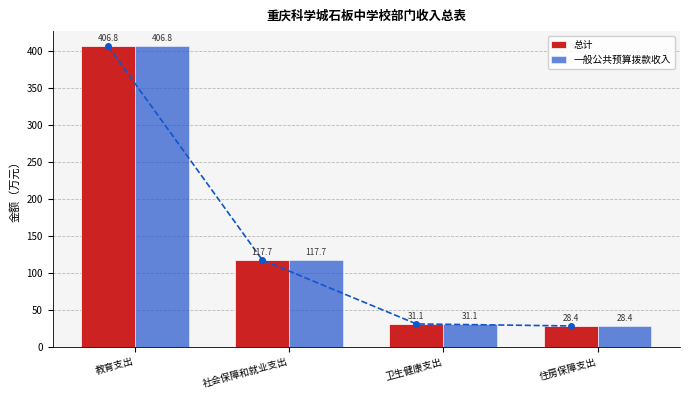

Reading left to right, extract all data points from this chart.

总计: 406.8	117.7	31.1	28.4
一般公共预算拨款收入: 406.8	117.7	31.1	28.4